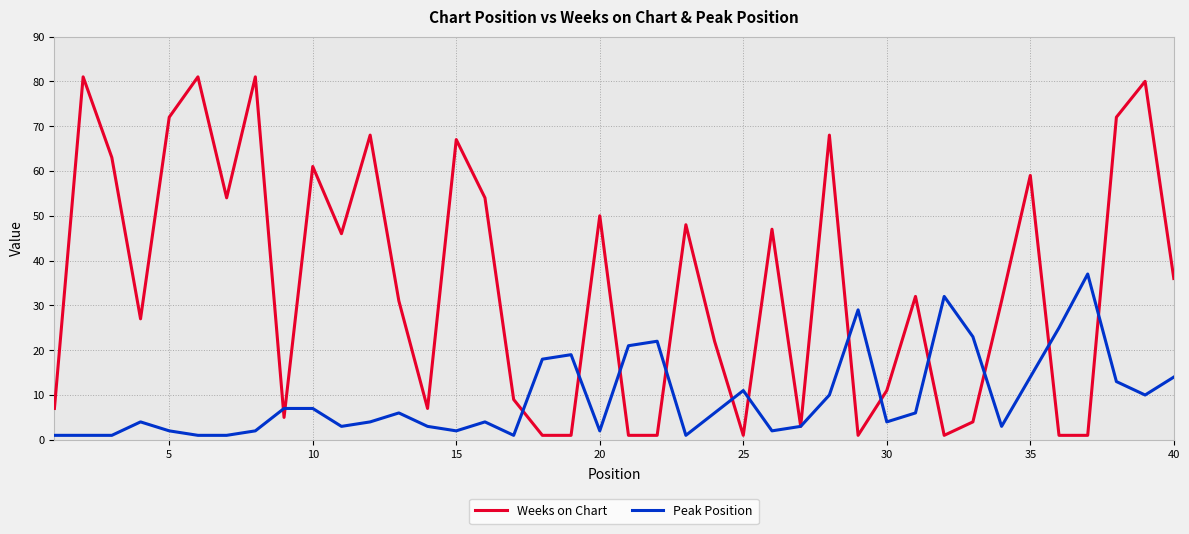

Which series has the largest total across all categories?

Weeks on Chart